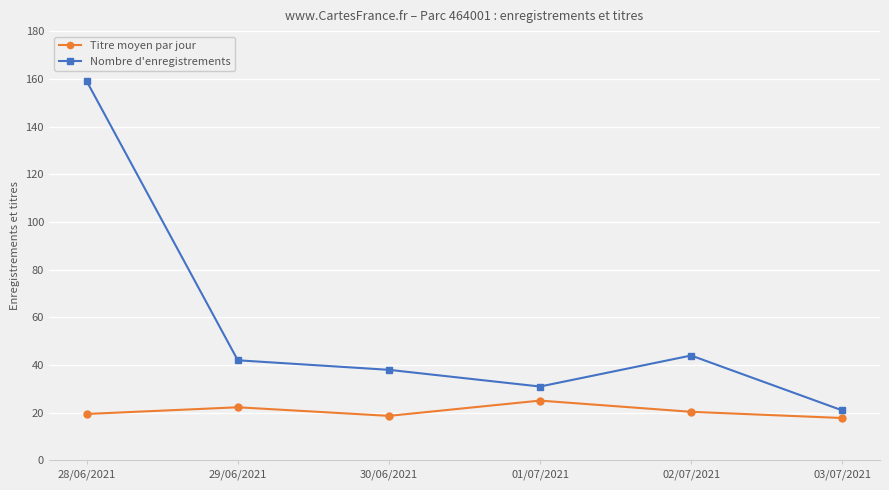

How many lines are shown in the chart?

2